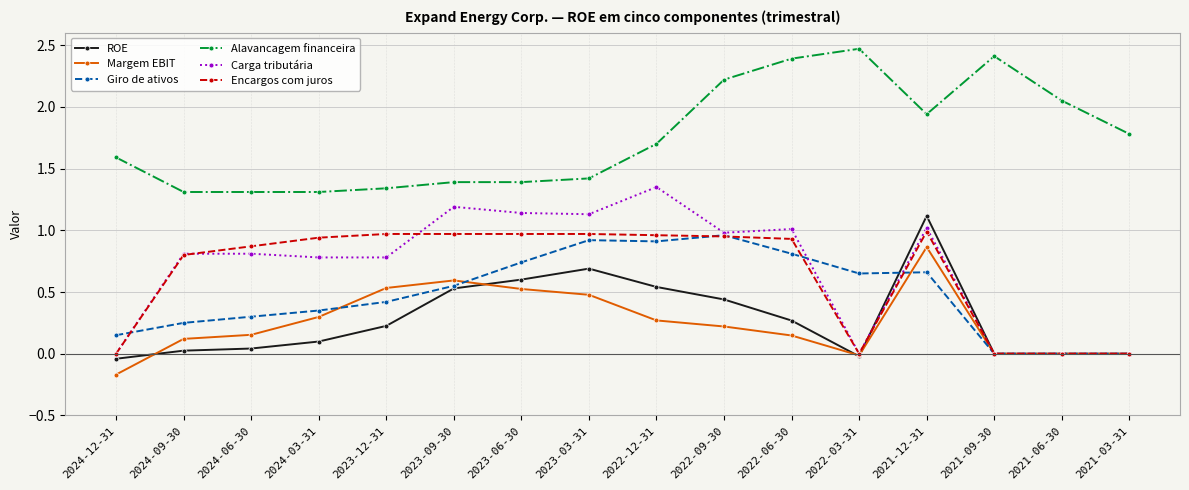

Which series has the largest total across all categories?

Alavancagem financeira